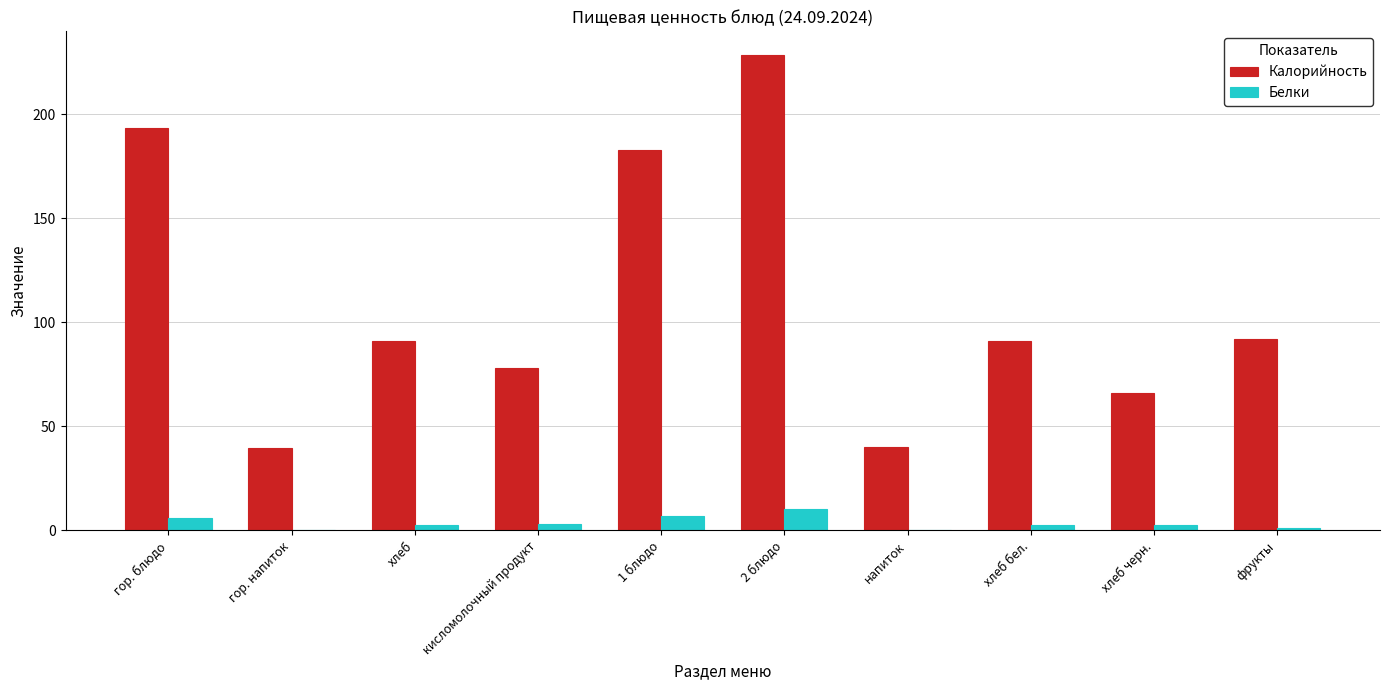

Does the chart contain stacked bars?

No